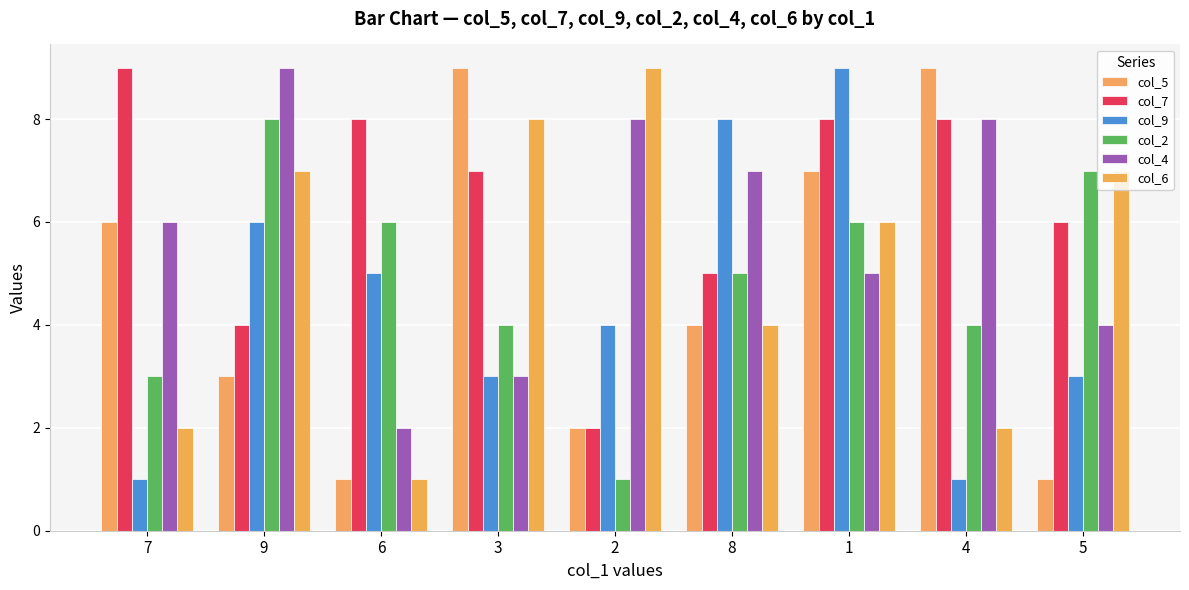

At which label does col_6 reach its peak?

2